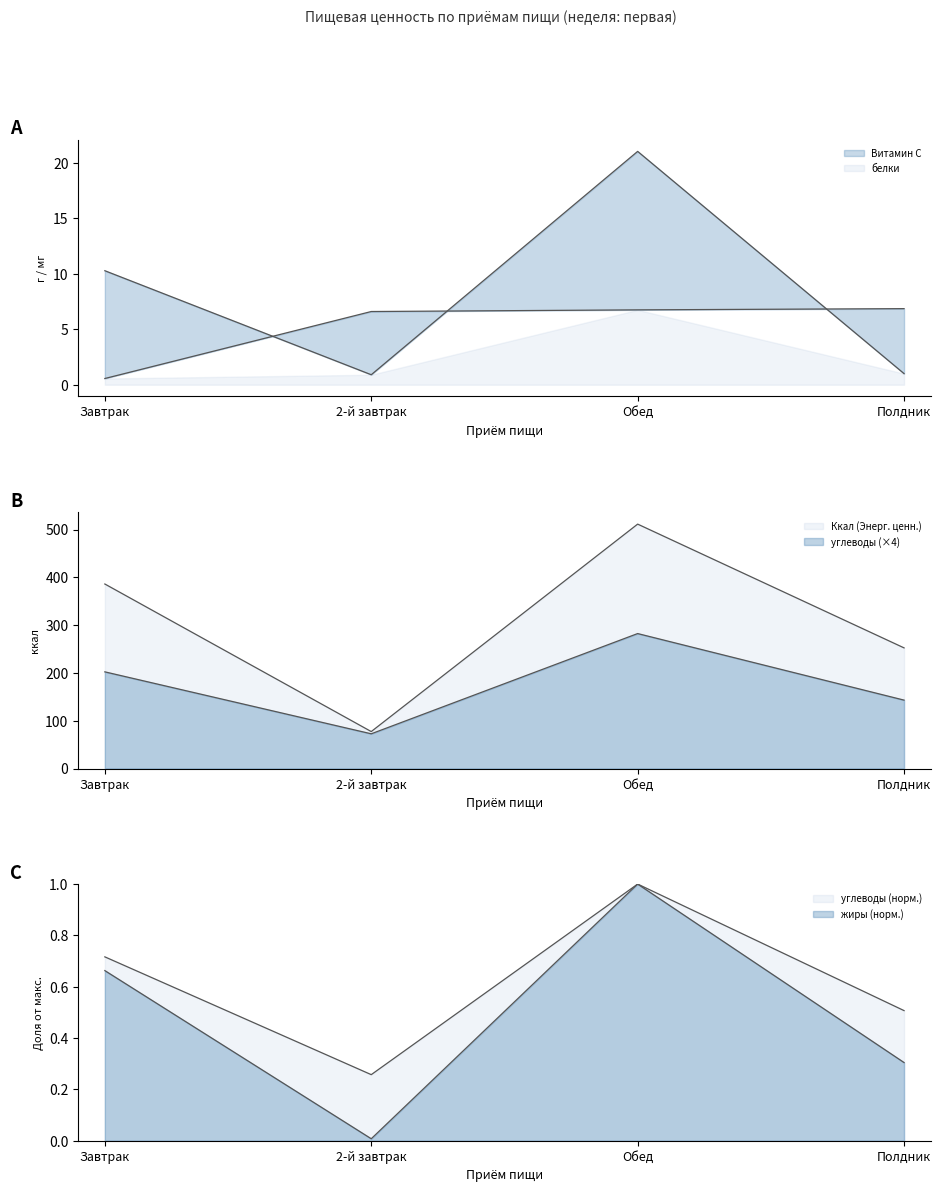

Which has a higher value, Полдник or Завтрак?

Завтрак